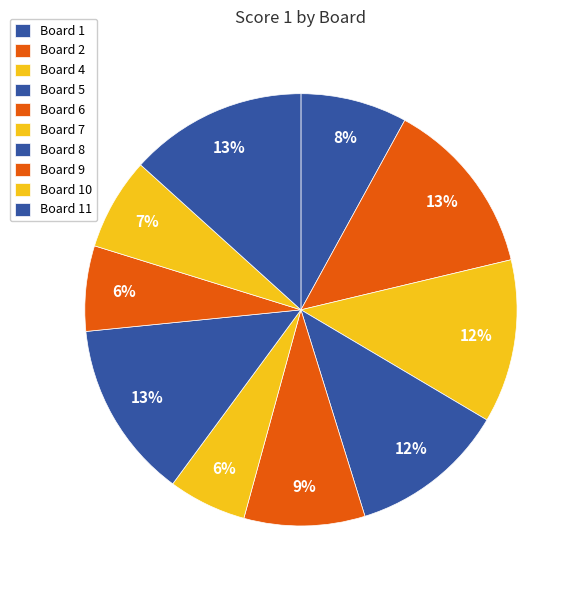

Does any single category account for the majority?

No